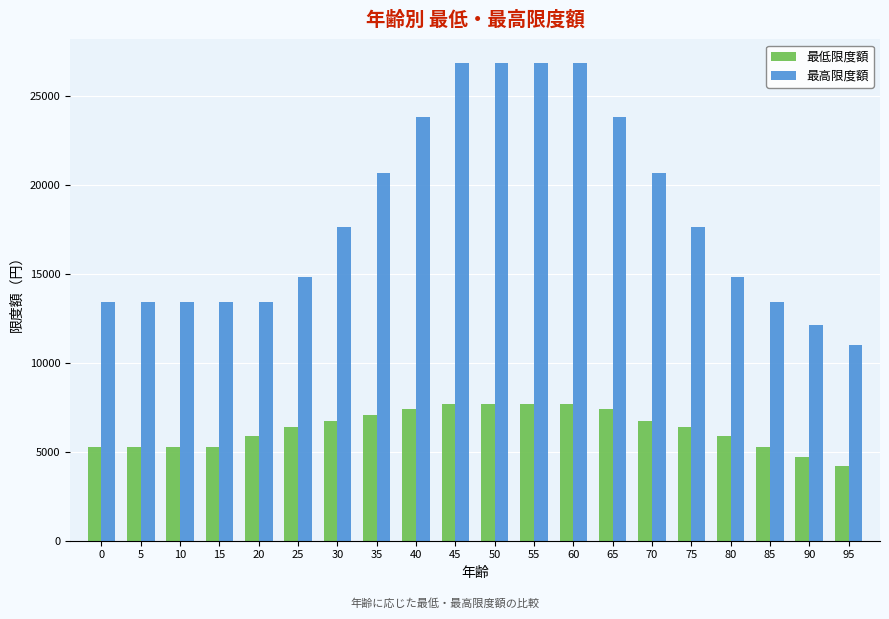

What is the total value across all series at 65?

31224